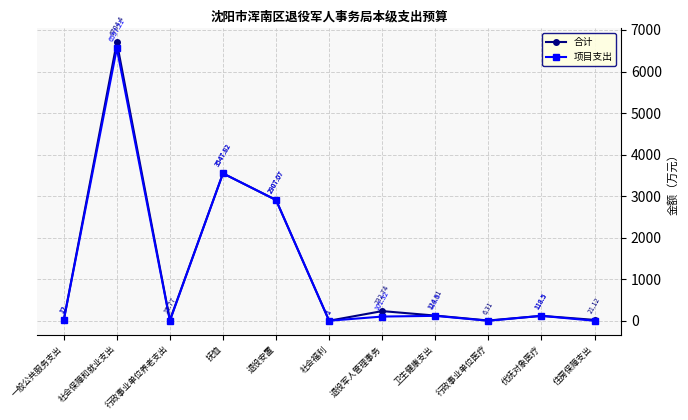

Between 社会福利 and 退役军人管理事务, which series saw the biggest shift?

合计